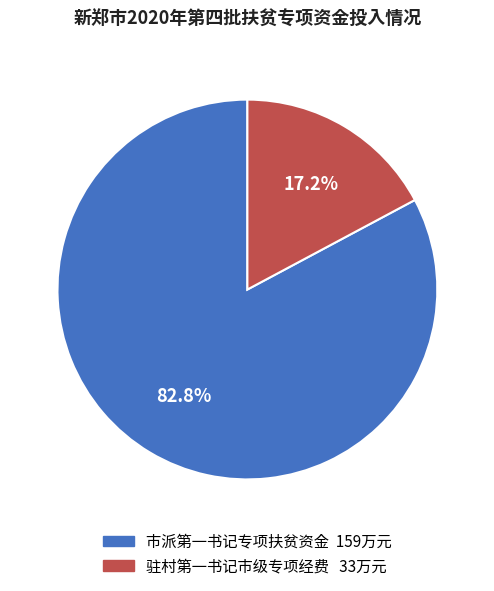

Is there any slice that represents more than half of the pie?

Yes